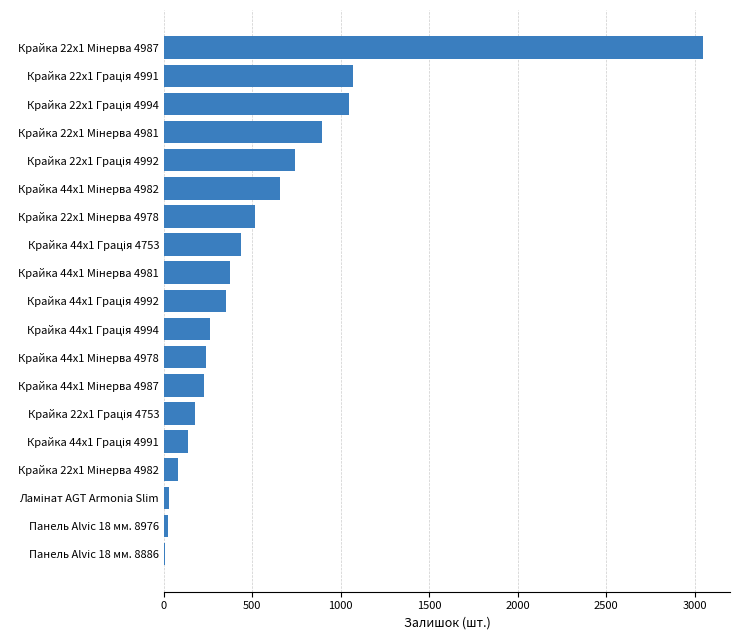

What is the greatest value displayed?

3048